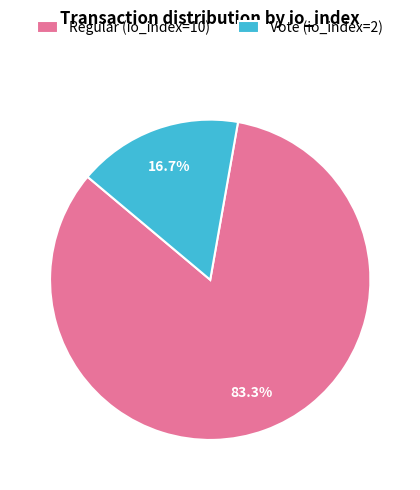

True or false: Vote (io_index=2) accounts for 17% of the total.

True